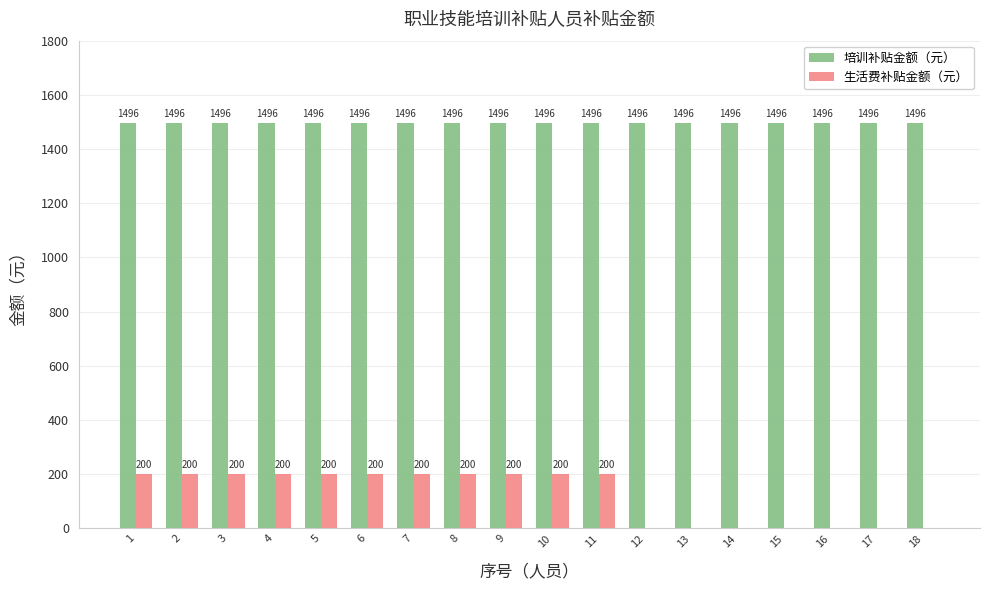

What is the sum of all 生活费补贴金额（元） values?

2200